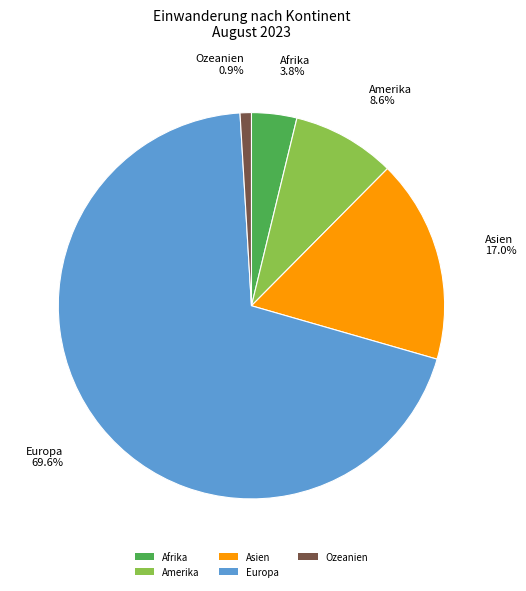

Combined, do Afrika and Europa account for over 50%?

Yes